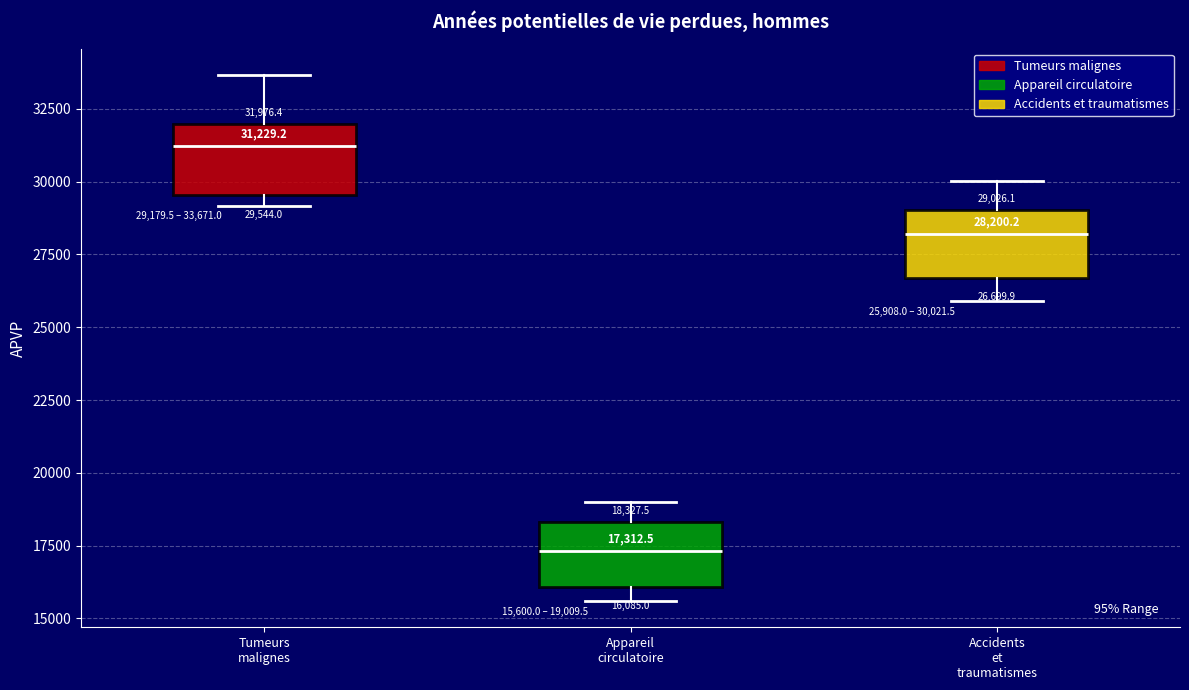

Which box has the lowest median line?

Appareil circulatoire